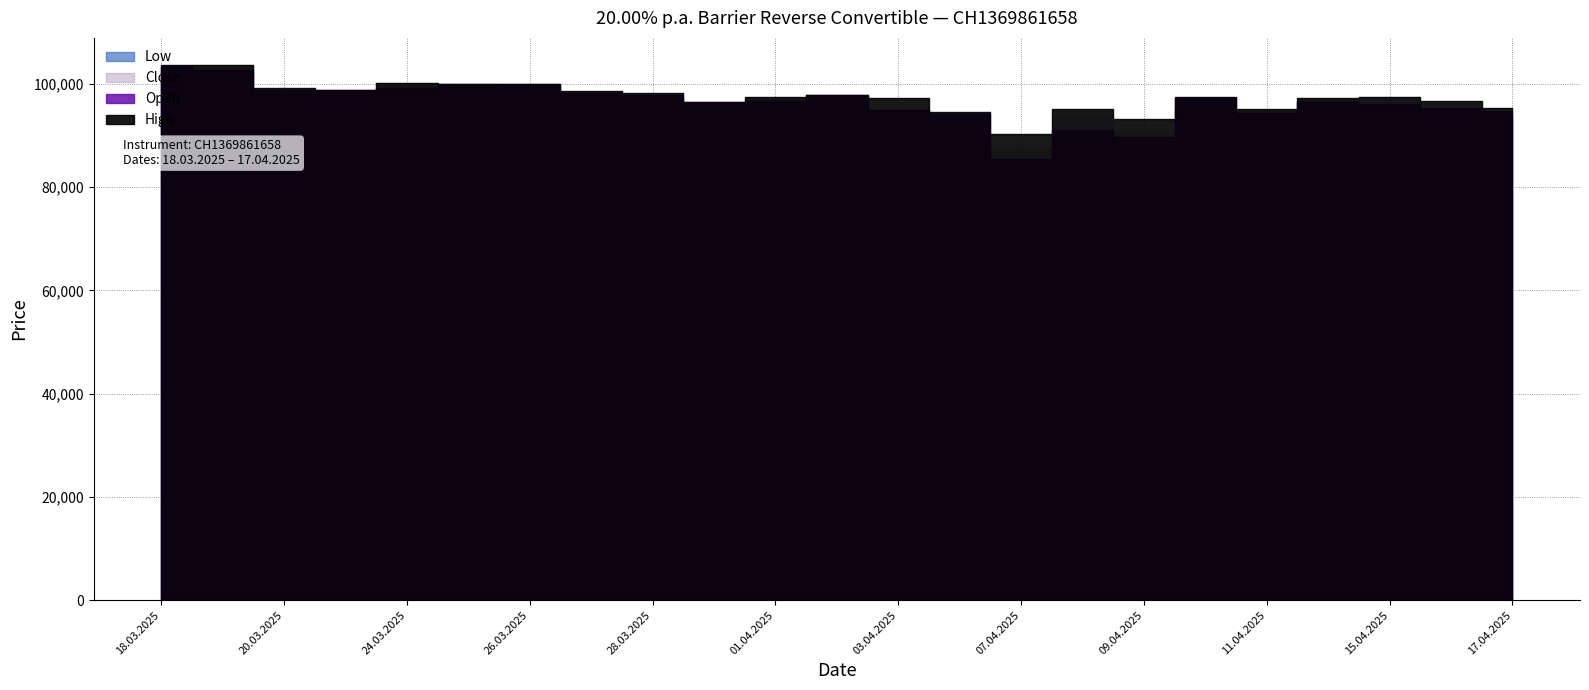

True or false: Open and Low intersect in this chart.

False